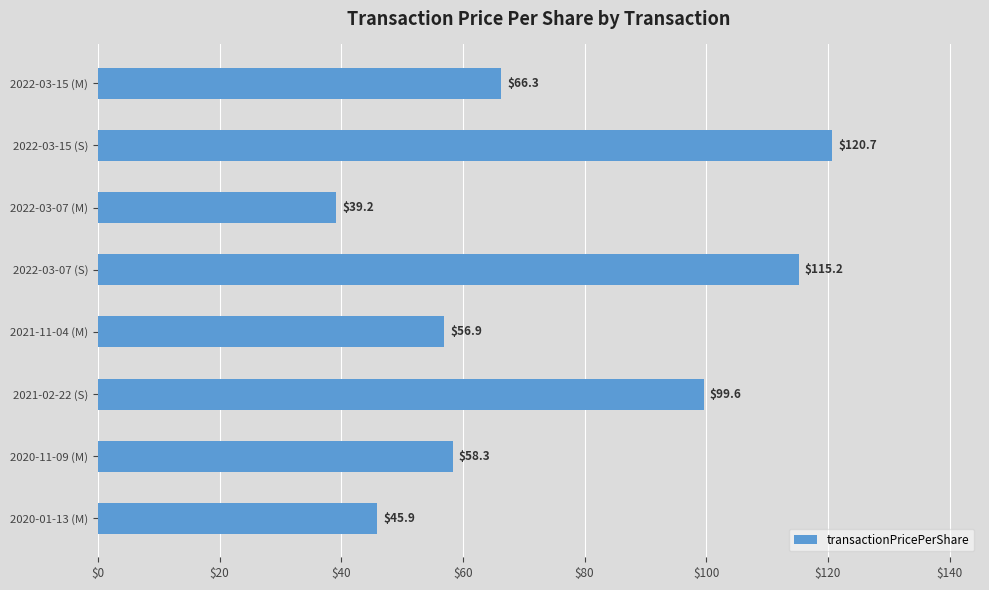

Between 2022-03-15 (S) and 2020-01-13 (M), which is larger?

2022-03-15 (S)